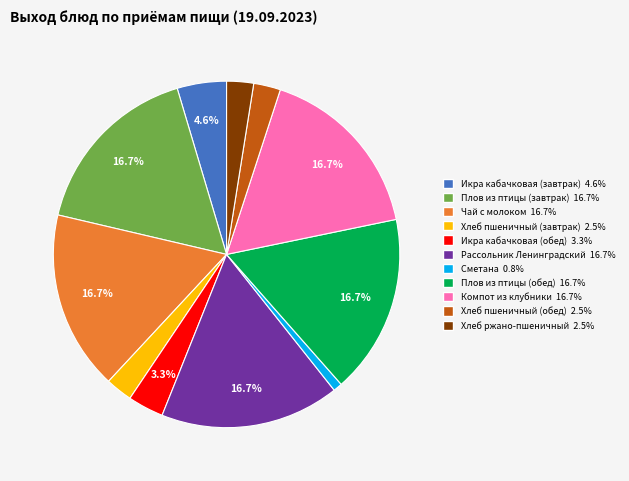

Combined, do Хлеб ржано-пшеничный 2.5% and Хлеб пшеничный (обед) 2.5% account for over 50%?

No